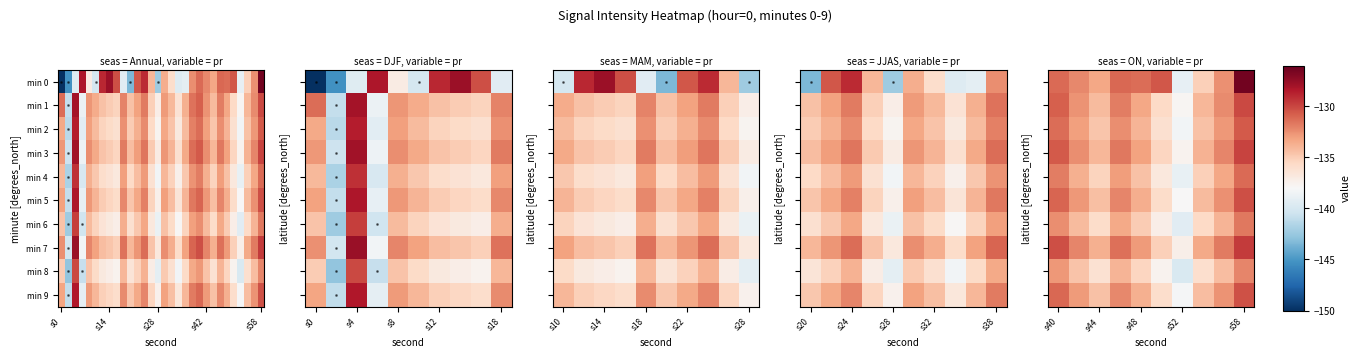

What is the greatest value displayed?

-126.4